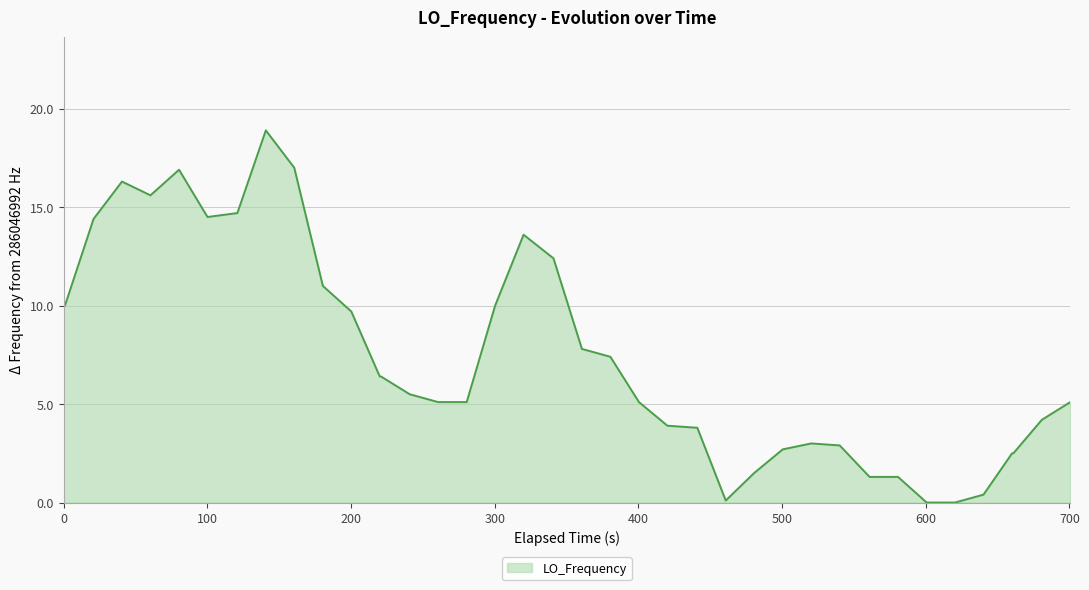

Does the chart display data point markers on the line(s)?

No